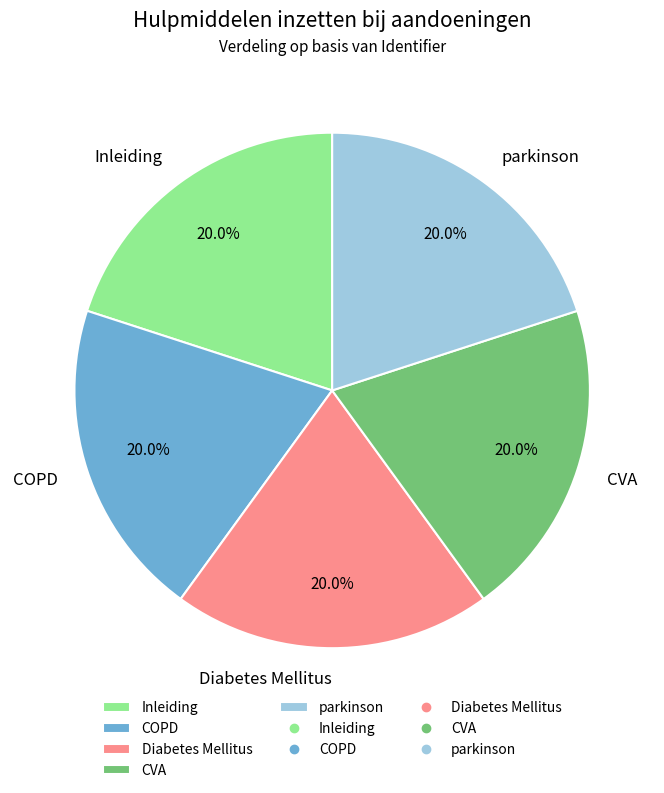

How many slices are in this pie chart?

5